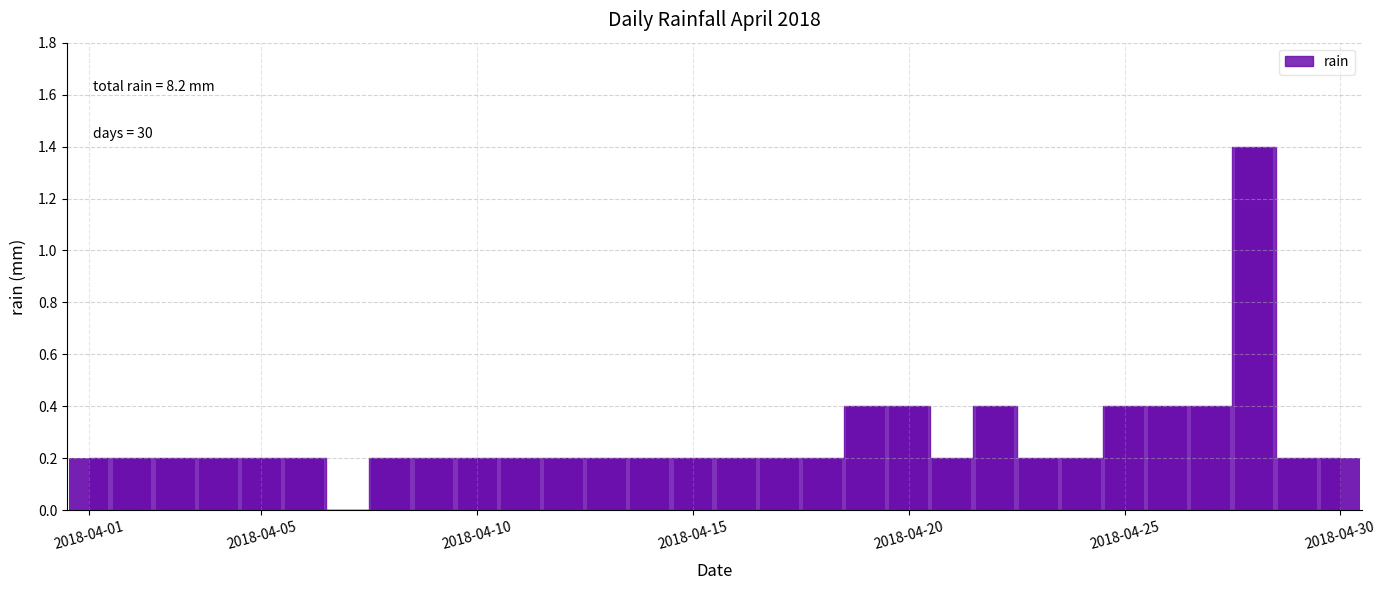

What is the sum of all values?

8.2